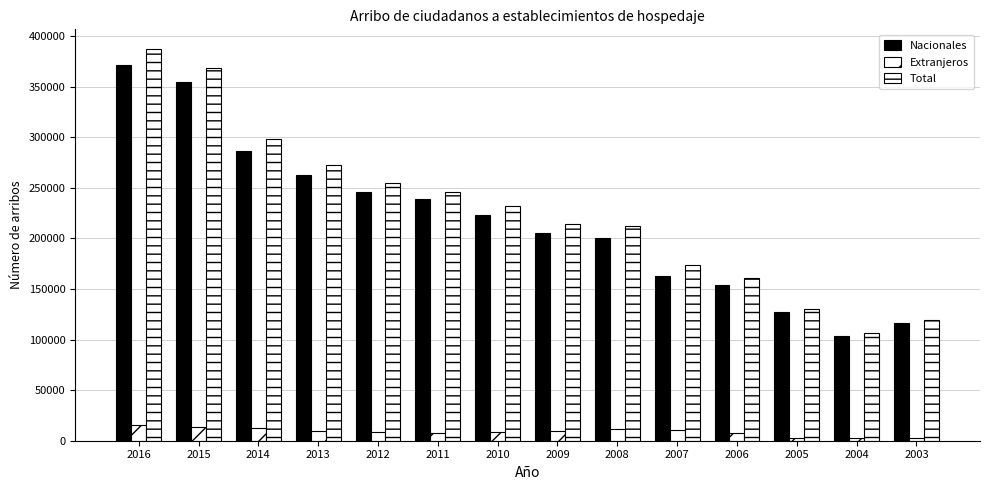

At which label does Nacionales first exceed 223558?

2016